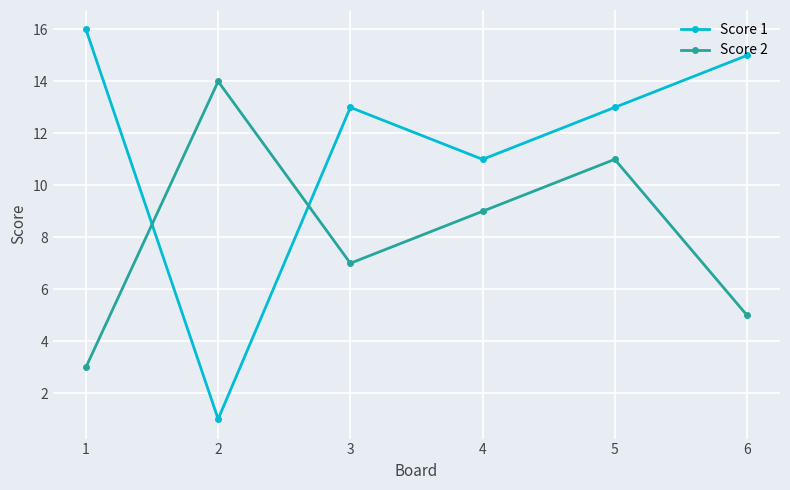

Does the chart have visible grid lines?

Yes